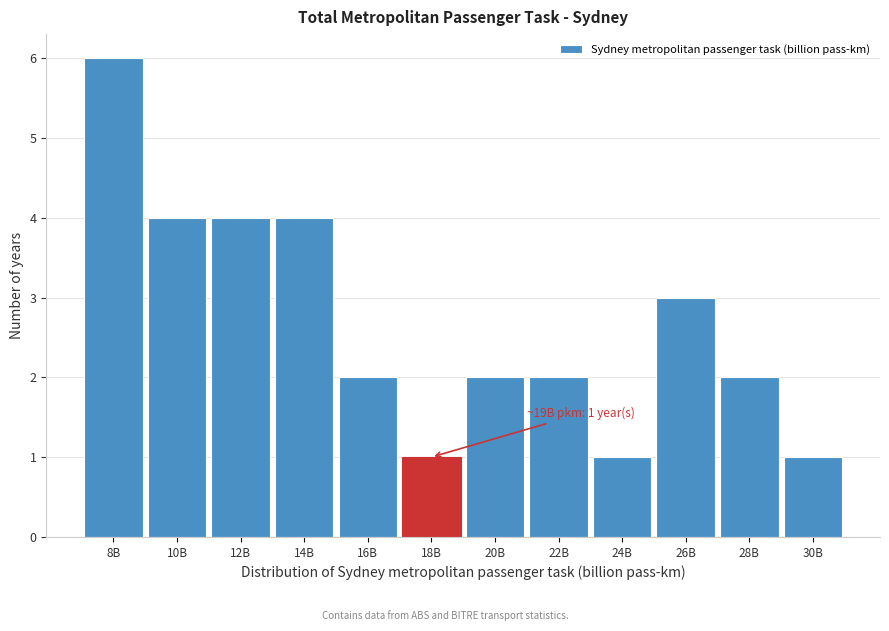

Reading left to right, transcribe all the data shown in this chart.

6	4	4	4	2	1	2	2	1	3	2	1